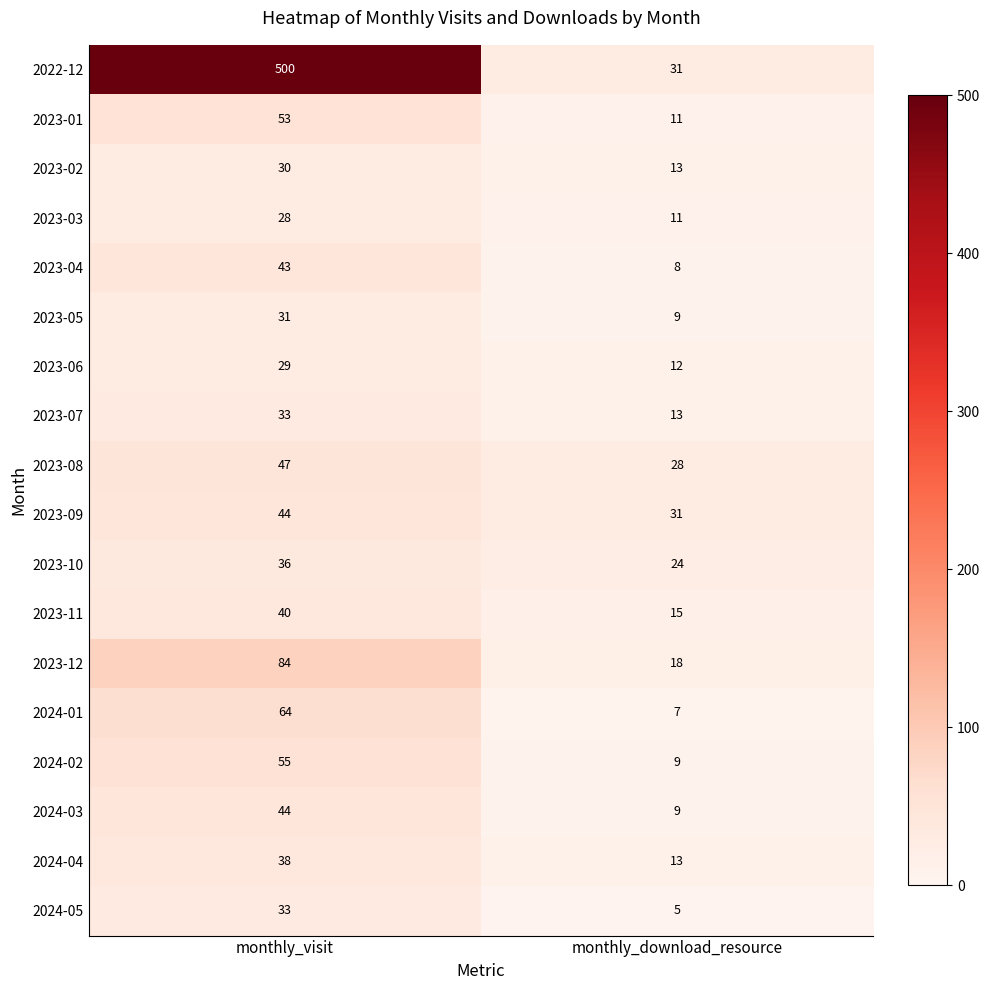

Between monthly_visit and monthly_download_resource, which series saw the biggest shift?

2022-12